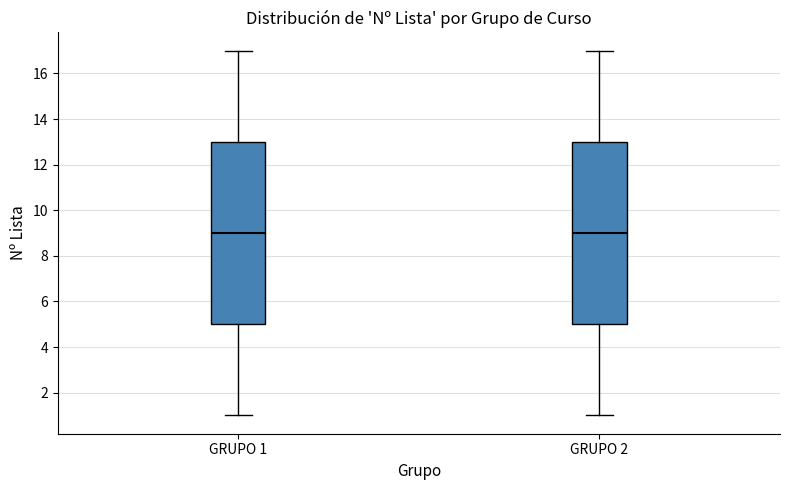

Reading left to right, read every box against the y-axis: the position of its median line, the range the box covers, and the ends of its whiskers. The values are not printed on the chart, so give them approximately, as read against the axis.

GRUPO 1: median 9, box 5 to 13, whiskers 1 to 17
GRUPO 2: median 9, box 5 to 13, whiskers 1 to 17